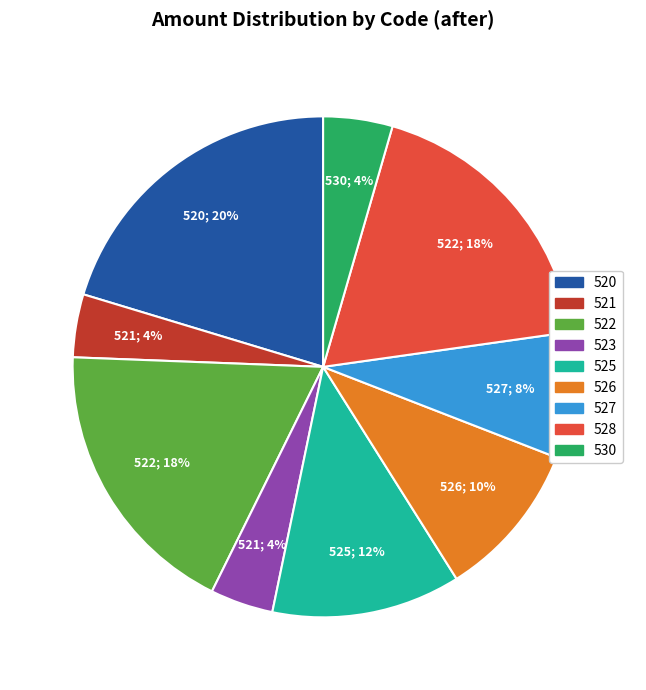

To the nearest percent, what portion does 528 represent?

18%